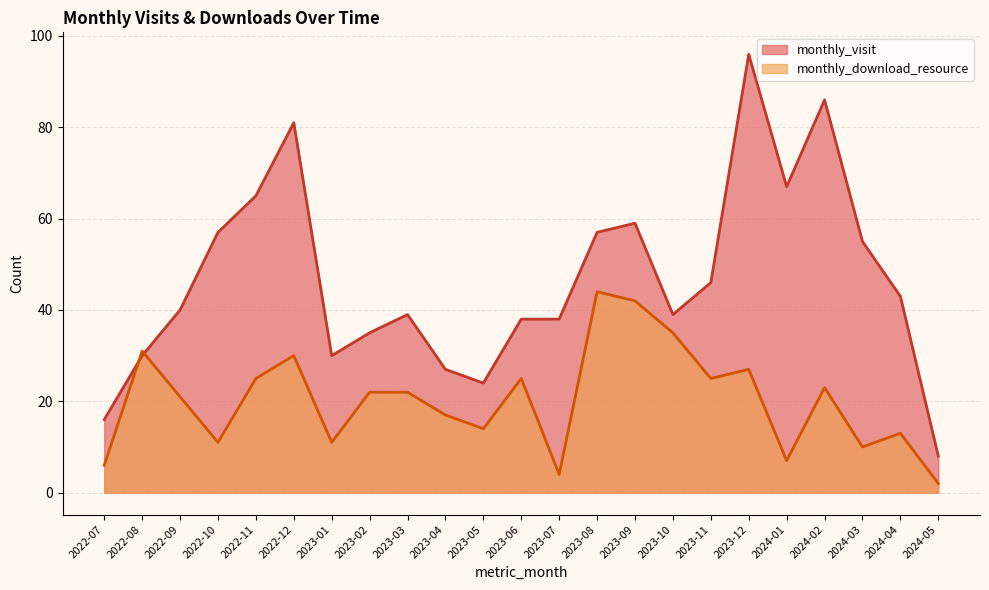

What is the value of the monthly_download_resource point at the 3rd from the left?

21